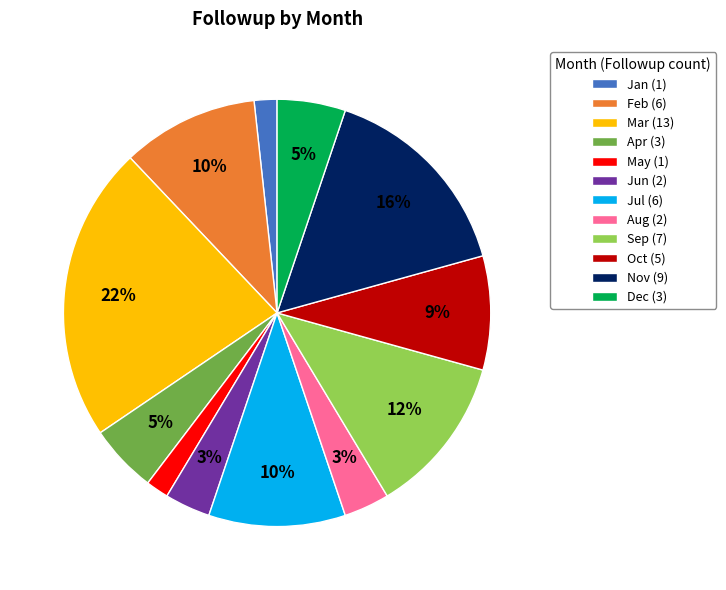

Do Jan (1) and Sep (7) together represent more than half of the pie?

No